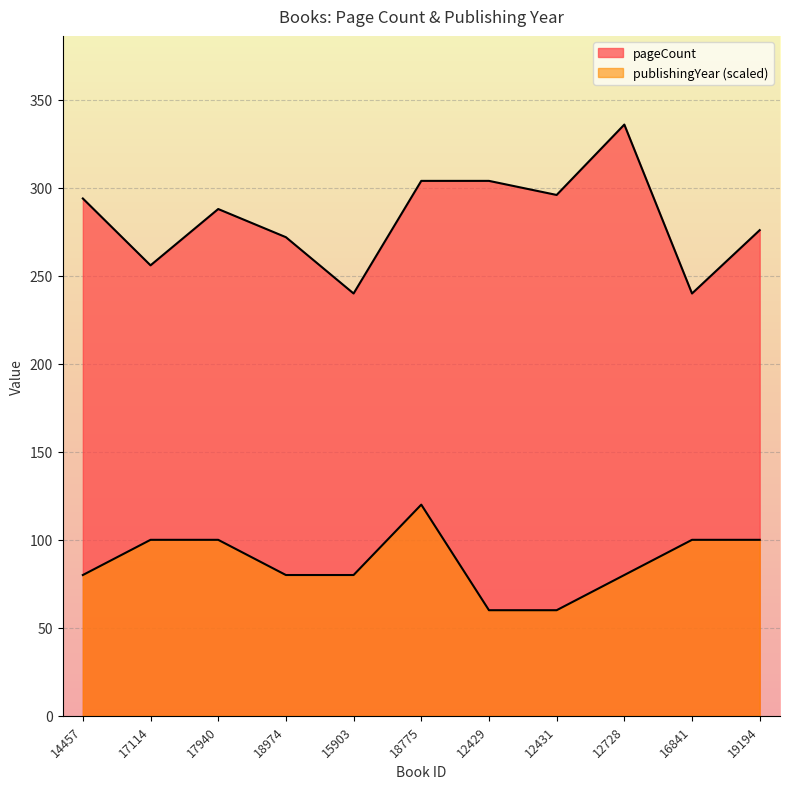

True or false: pageCount has a value of 536 at 18775.

False